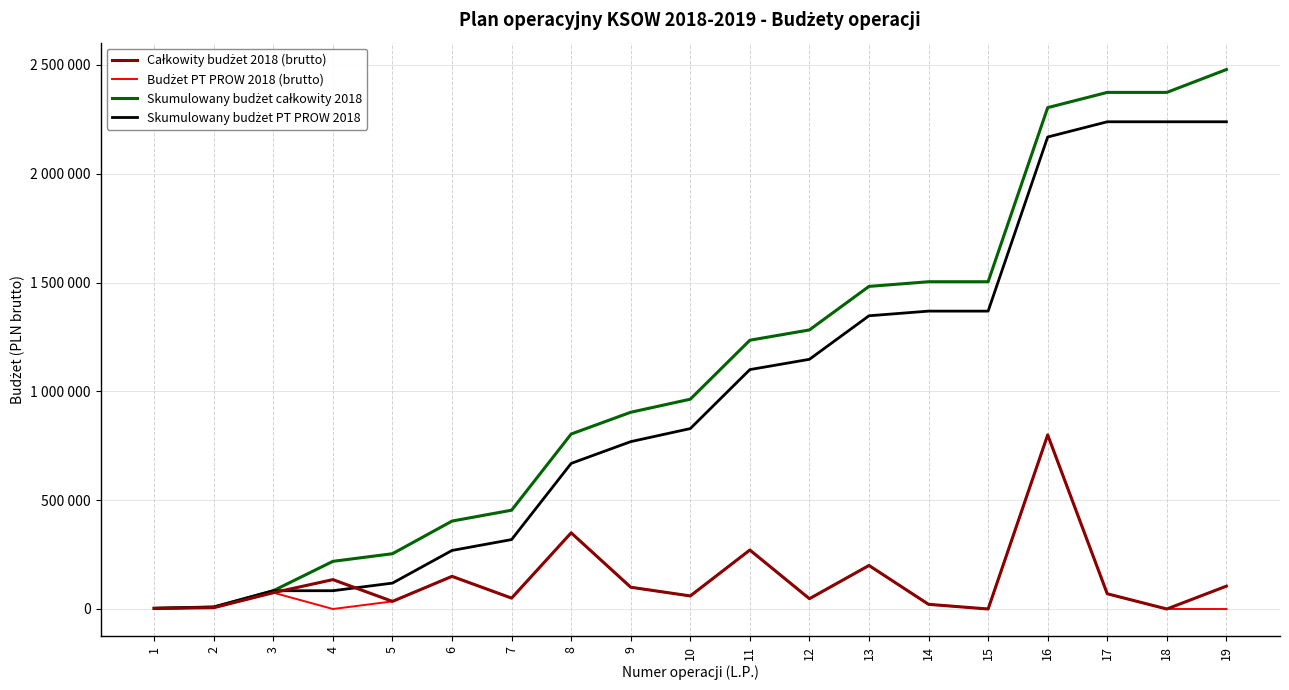

What is the difference between the Budżet PT PROW 2018 (brutto) values at 11 and 7?

221000.0